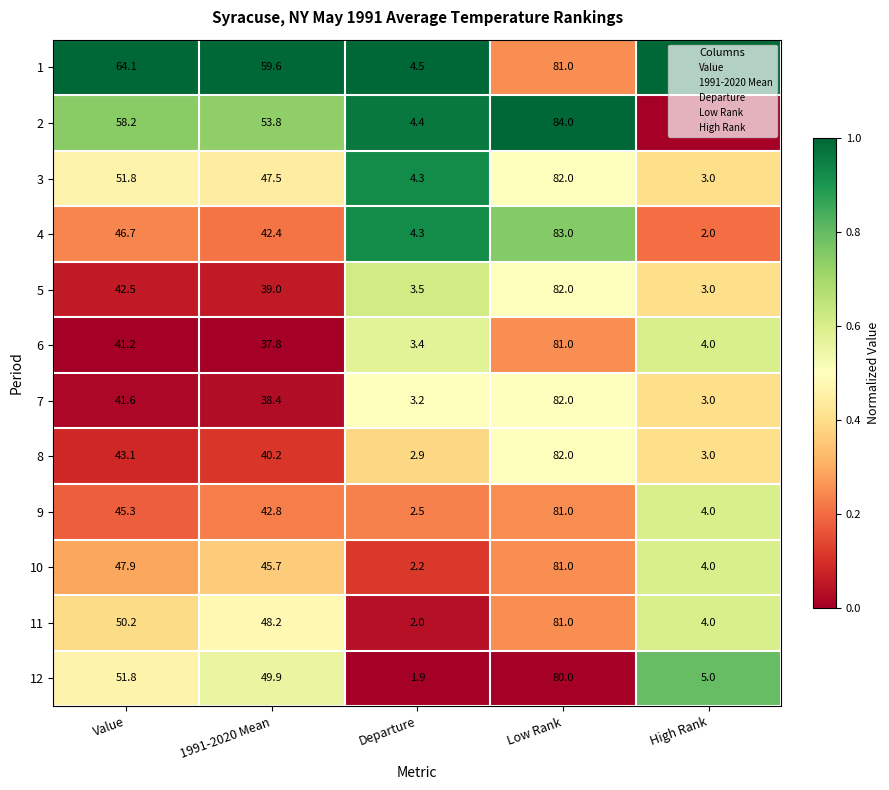

The 1 series shows 101.0 at 1991-2020 Mean. True or false?

False